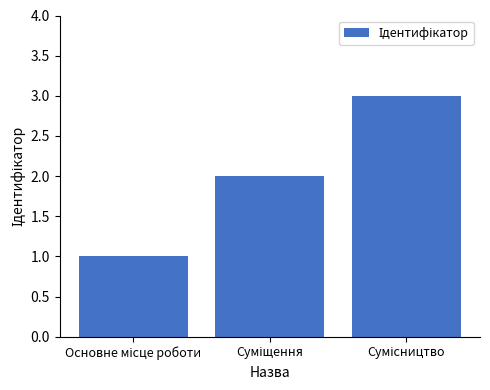

What is the sum of all values?

6